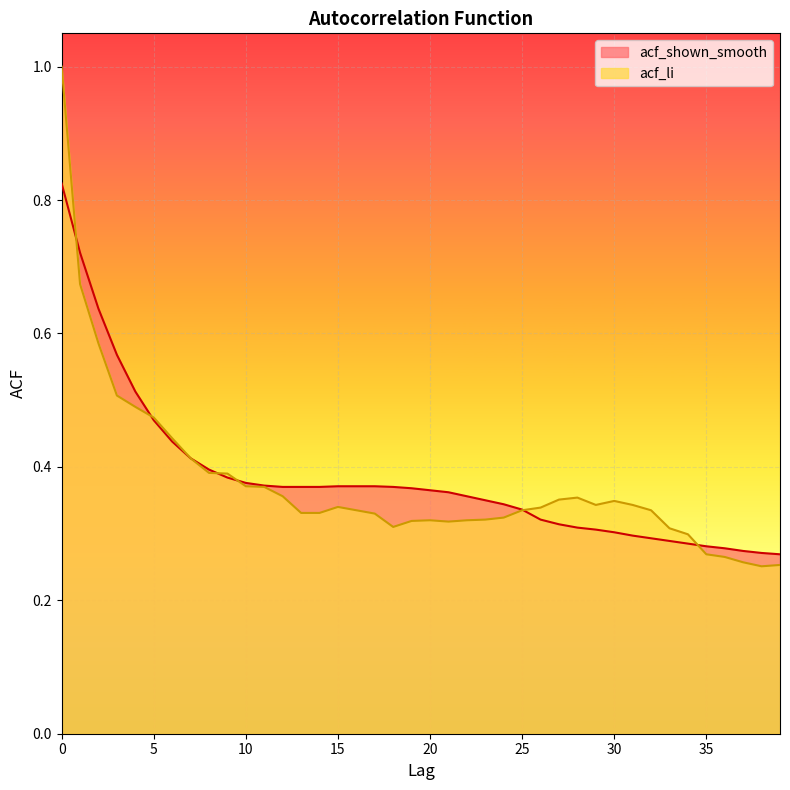

How many lines are shown in the chart?

2